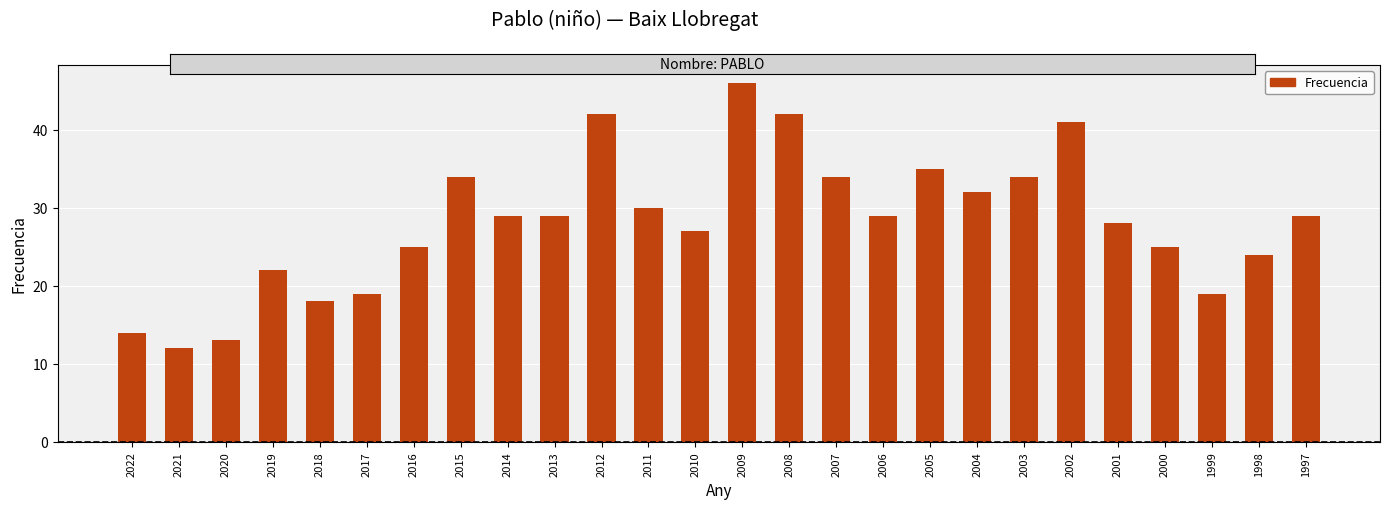

Which has a higher value, 2014 or 2011?

2011